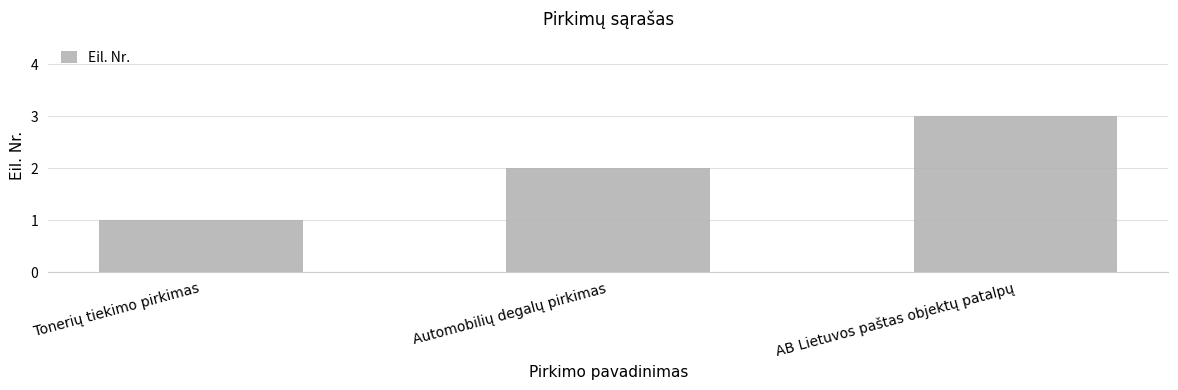

The chart shows a value of 1 at Tonerių tiekimo pirkimas. True or false?

True